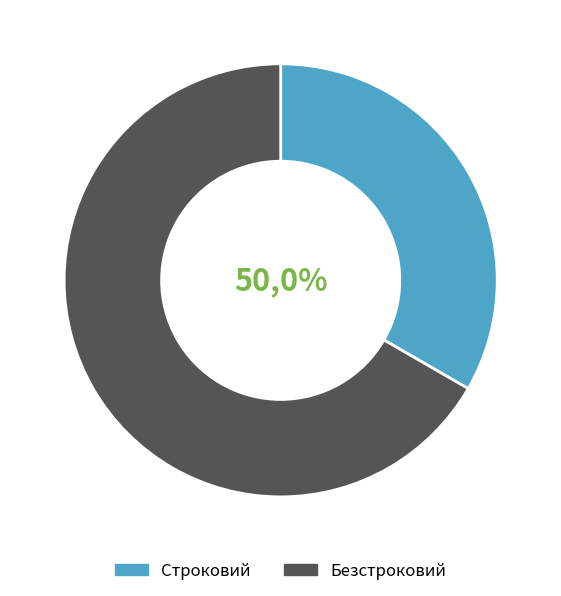

Is it true that Безстроковий is 67% of the pie?

True